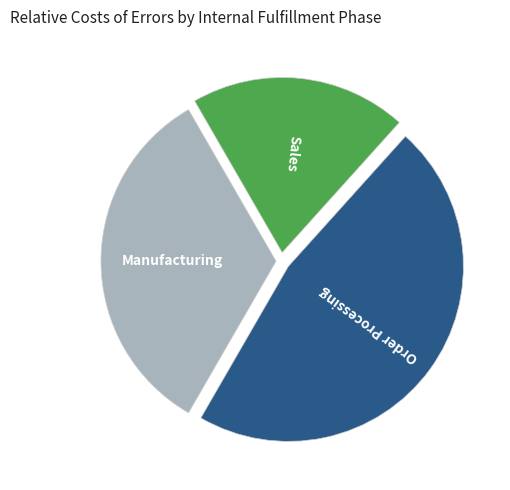

Does any single category account for the majority?

No